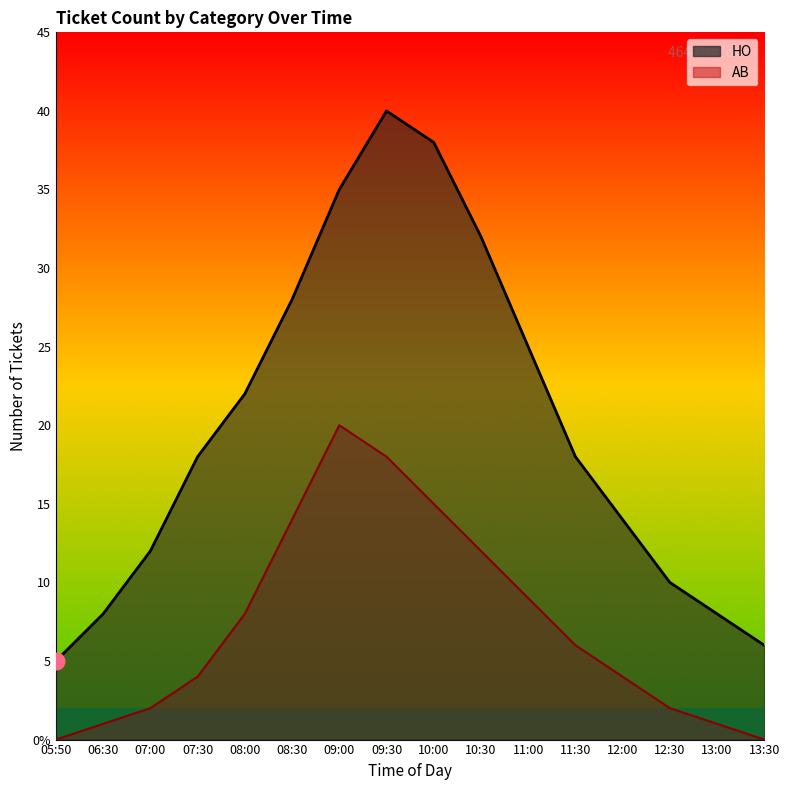

In AB, how many points are higher than both neighbors (excluding endpoints)?

1